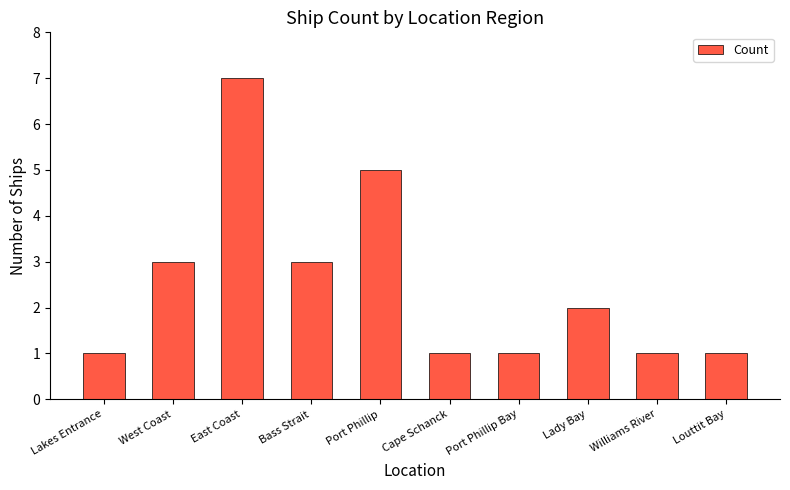

What is the sum of the values at East Coast and Williams River?

8